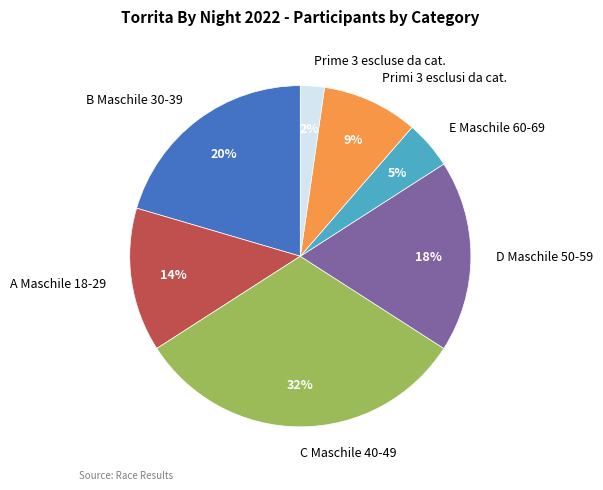

To the nearest percent, what is the difference between the largest and smallest slice percentages?

30%